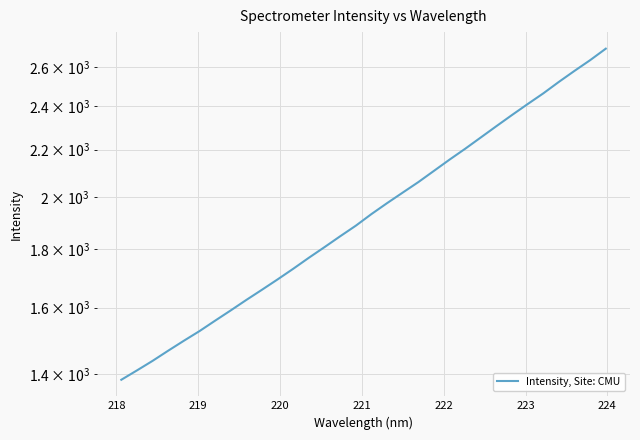

What is the difference between the second highest and second lowest values?

1224.7